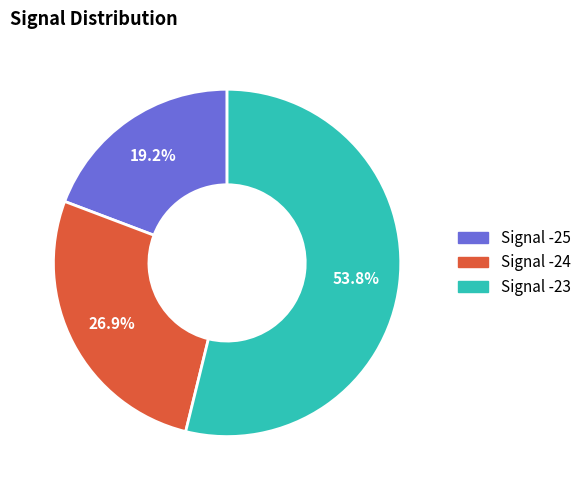

Which slice is the largest?

Signal -23